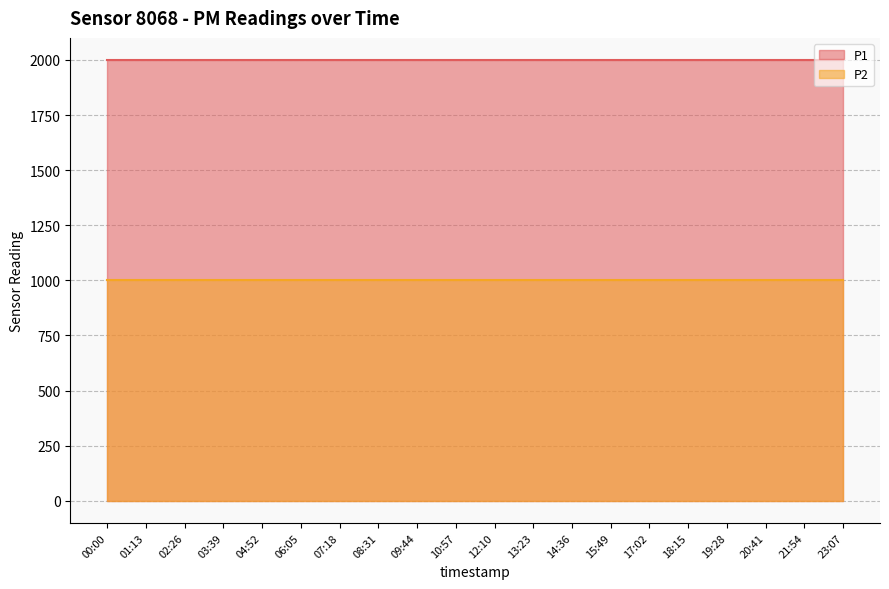

At which category does the chart reach its minimum across all series?

00:00